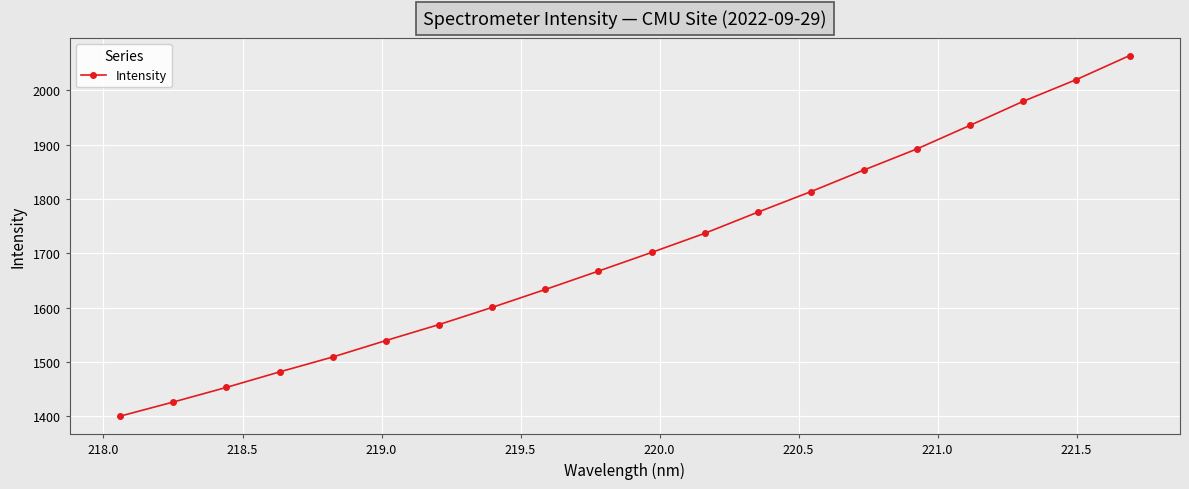

What is the value of the 14th point from the left?

1813.7